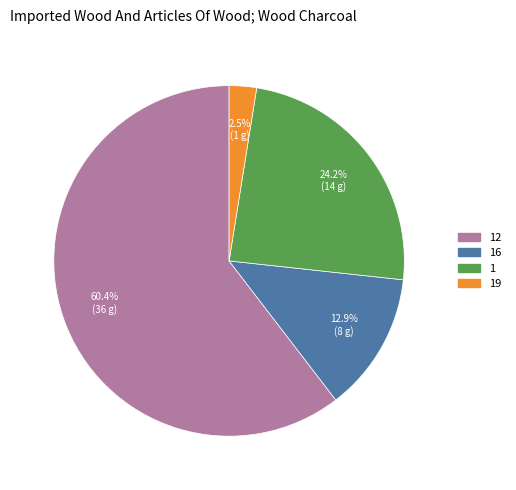

Does any single category account for the majority?

Yes